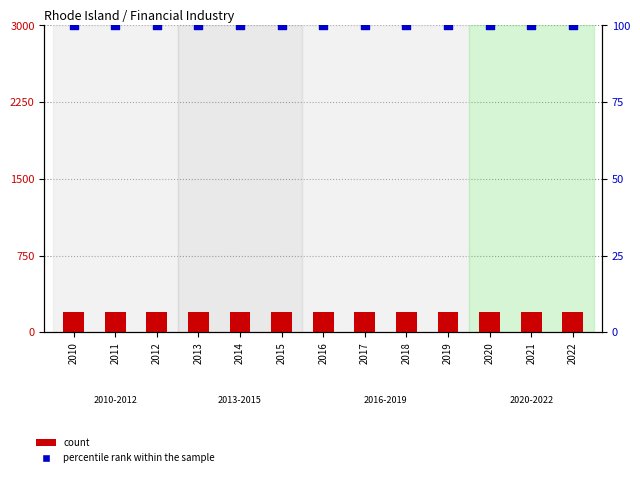

Which series reaches the maximum Y coordinate?

count